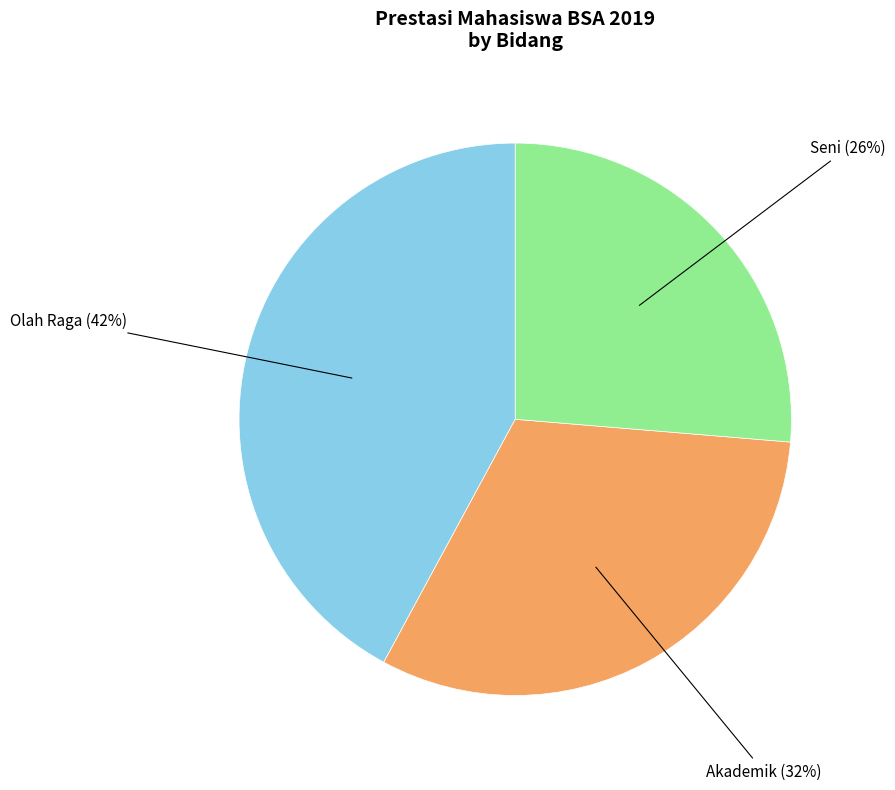

To the nearest percent, what is the difference between the largest and smallest slice percentages?

16%